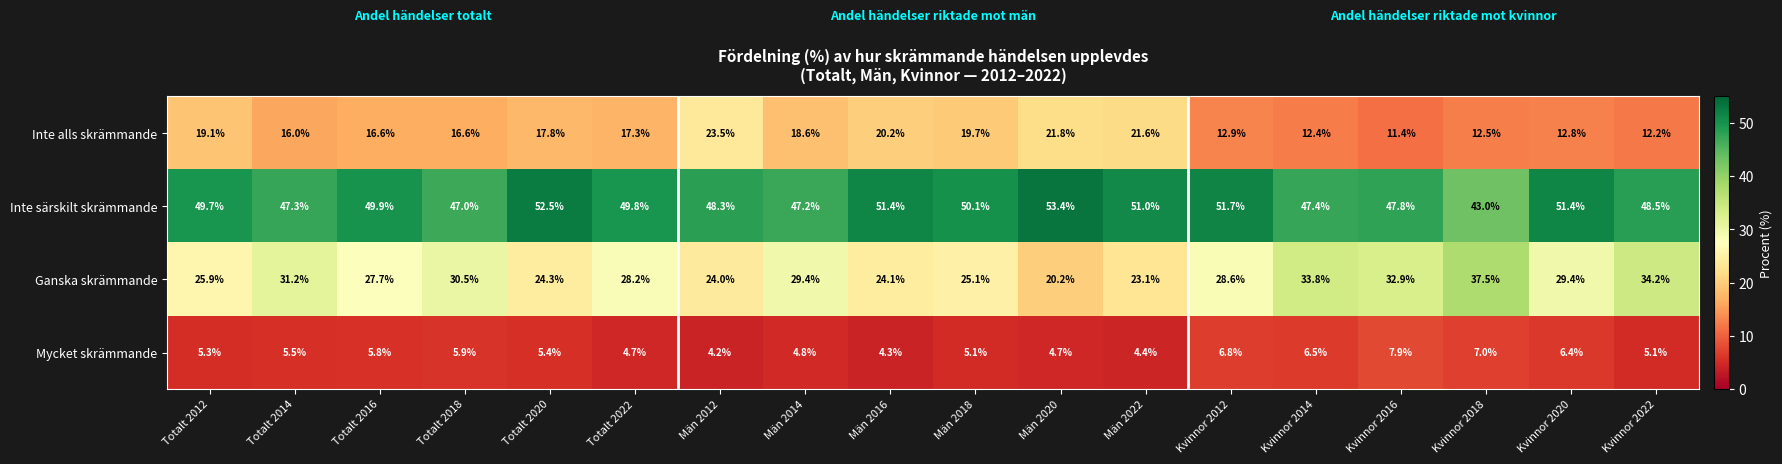

The value of Inte särskilt skrämmande at Män 2018 is 25.9. True or false?

False